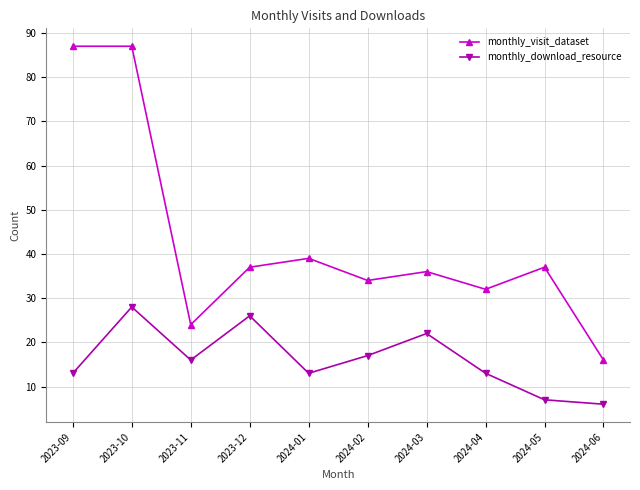

True or false: monthly_download_resource and monthly_visit_dataset intersect in this chart.

False